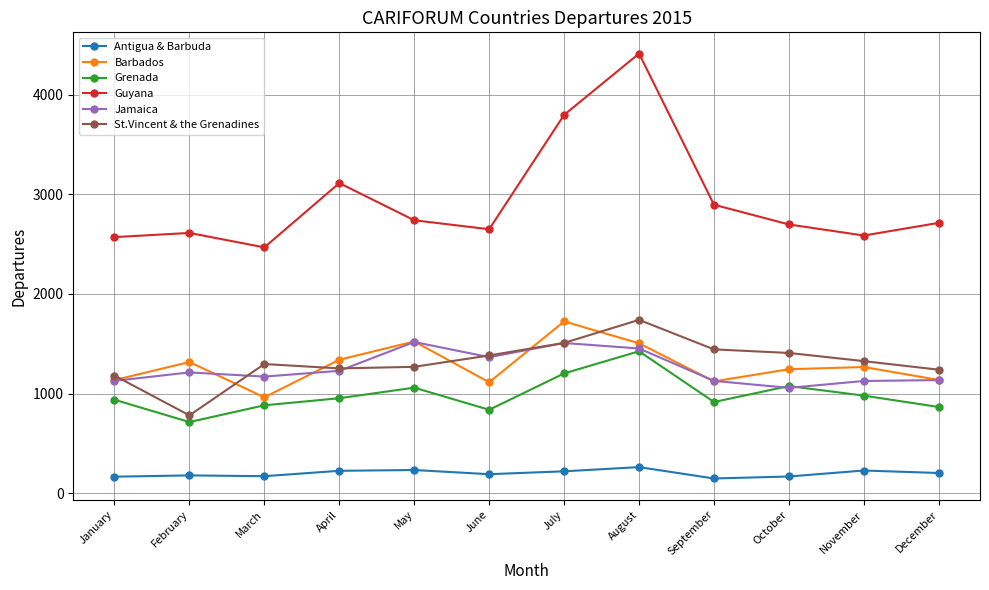

What value does the Grenada series have at August?

1425